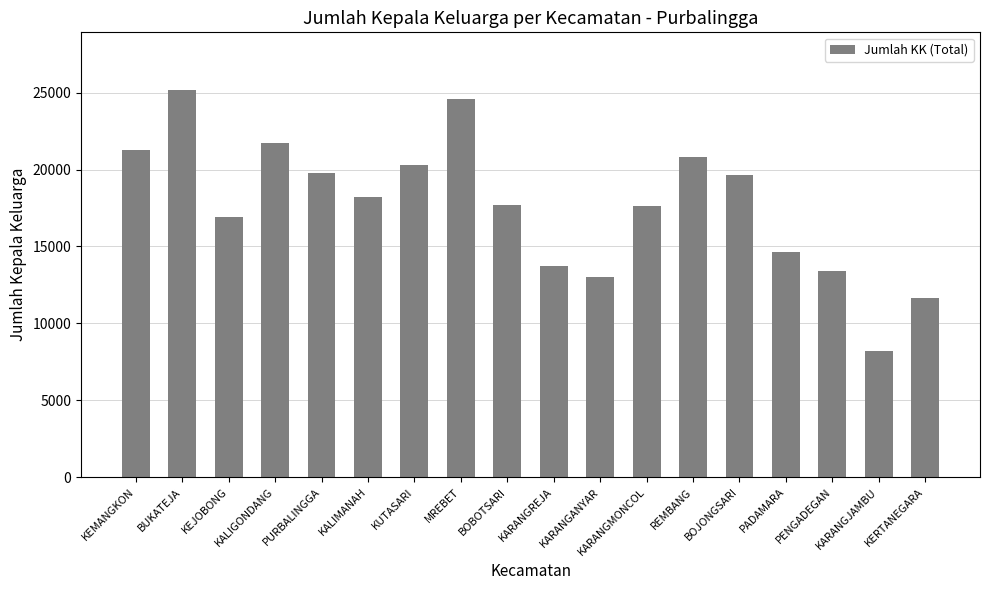

What is the average value?

17691